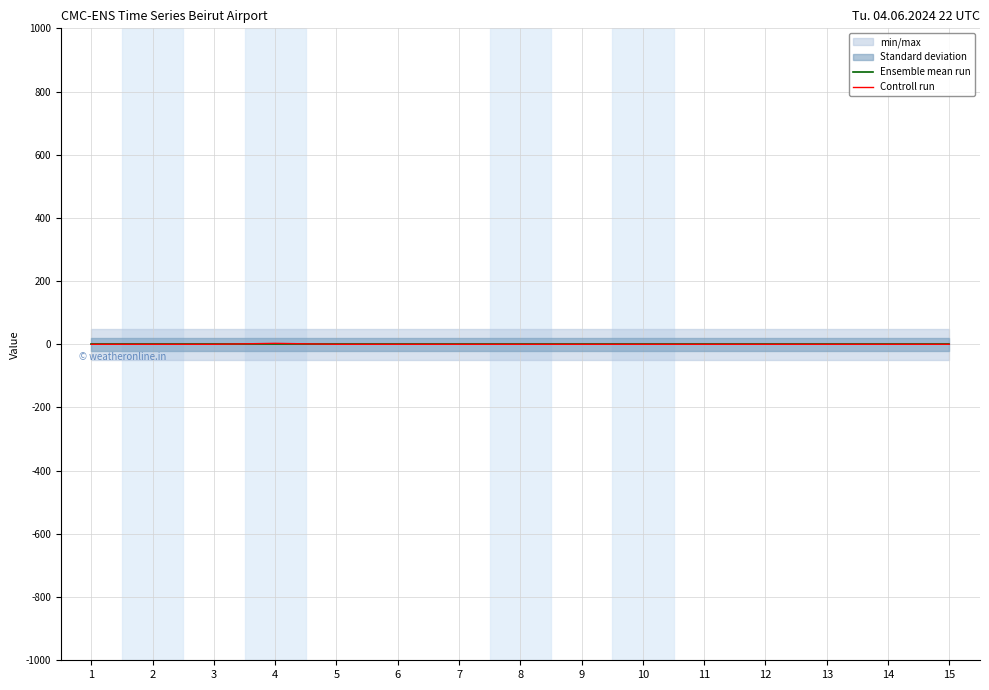

In Controll run, how many points are higher than both neighbors (excluding endpoints)?

1